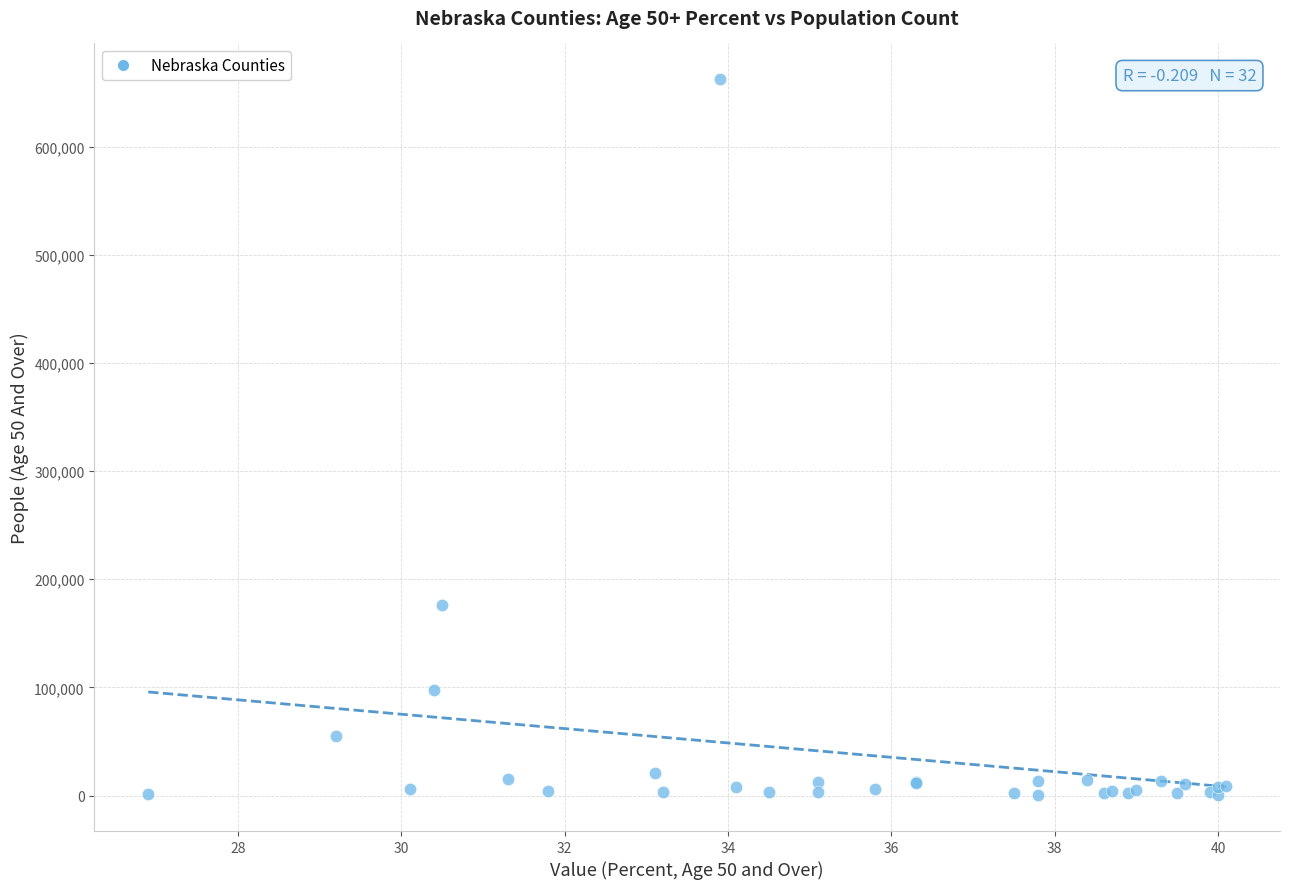

What Y value in the scatter plot is closest to 331361?

176580